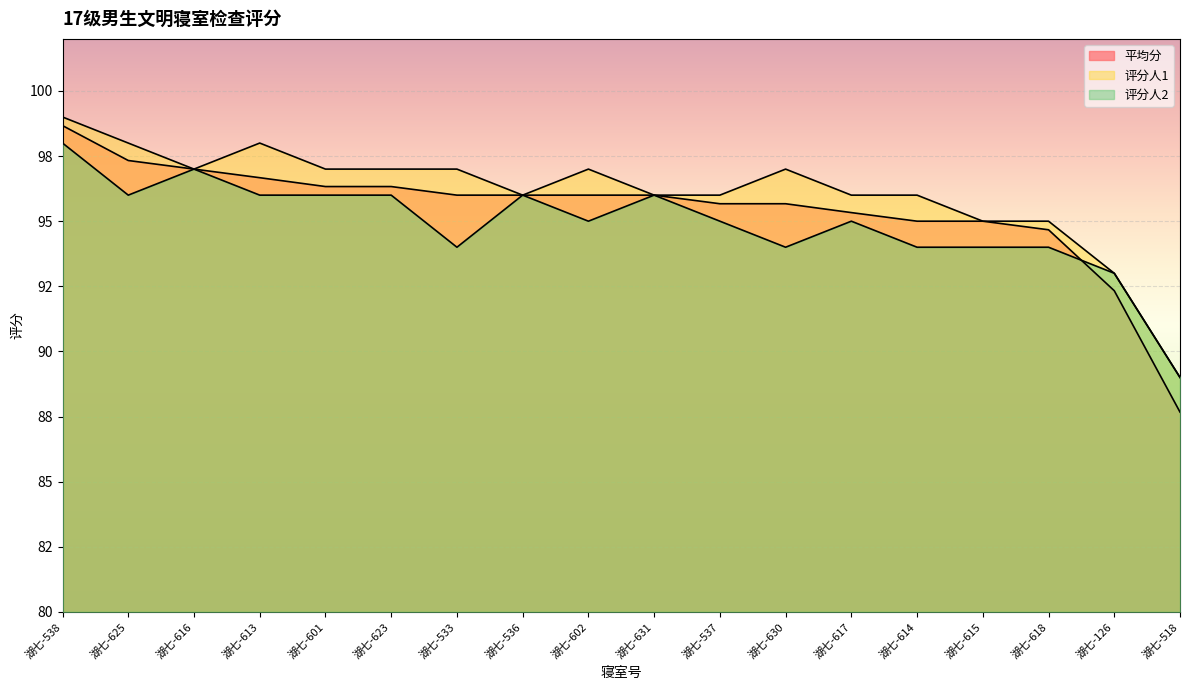

Is the value of 平均分 at 湖七-625 greater than the value of 评分人2 at 湖七-616?

Yes